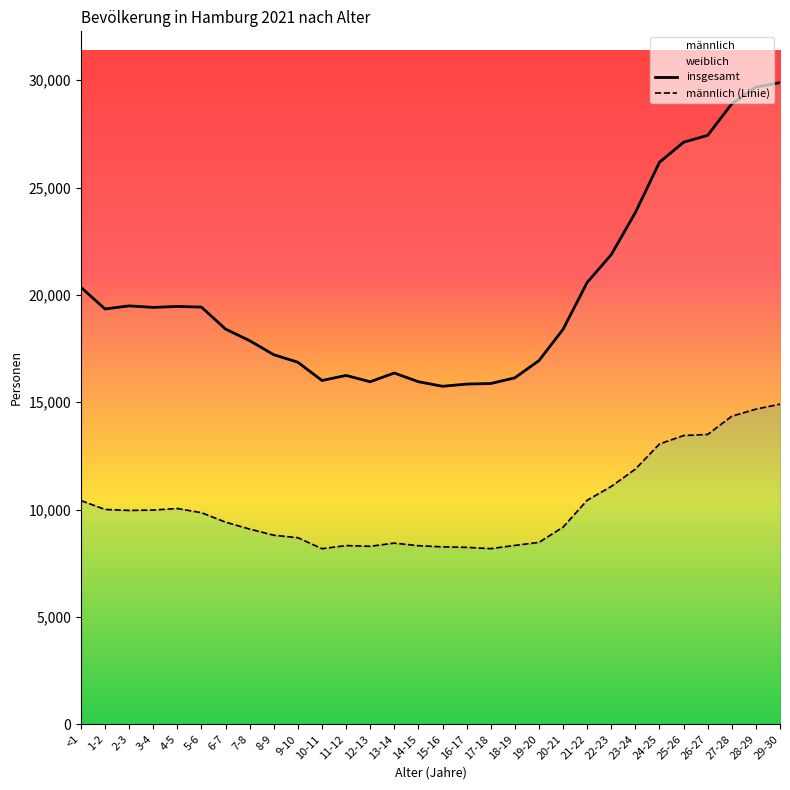

Reading left to right, what are all the values shown in this chart?

insgesamt: 20356	19346	19490	19419	19463	19433	18409	17869	17215	16865	16014	16250	15956	16363	15957	15745	15847	15873	16138	16940	18397	20580	21875	23836	26178	27111	27433	28902	29679	29886
männlich (Linie): 10422	10008	9963	9981	10052	9857	9417	9094	8809	8692	8181	8326	8293	8440	8320	8266	8243	8183	8333	8475	9184	10437	11080	11888	13058	13450	13502	14351	14680	14913